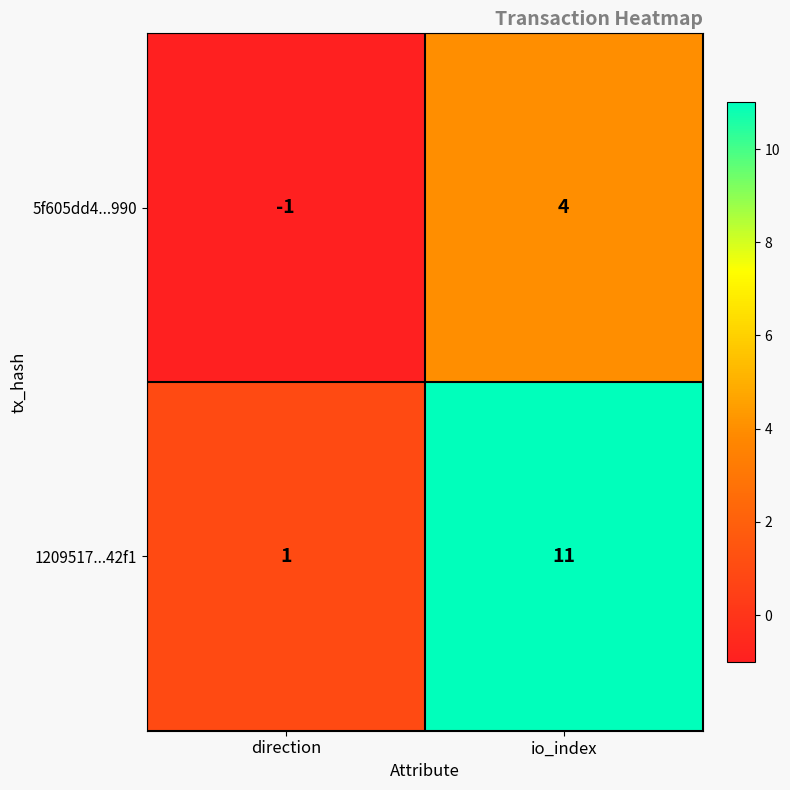

Reading right to left, what are all the values shown in this chart?

5f605dd4...990: io_index=4	direction=-1
1209517...42f1: io_index=11	direction=1